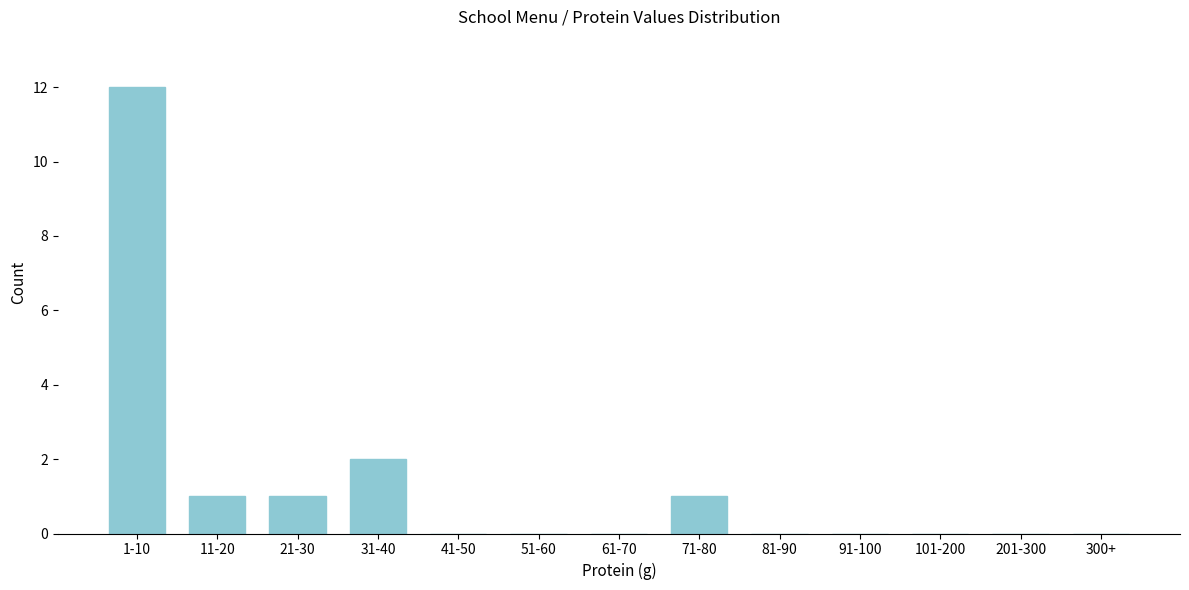

Reading right to left, extract all data points from this chart.

300+=0	201-300=0	101-200=0	91-100=0	81-90=0	71-80=1	61-70=0	51-60=0	41-50=0	31-40=2	21-30=1	11-20=1	1-10=12